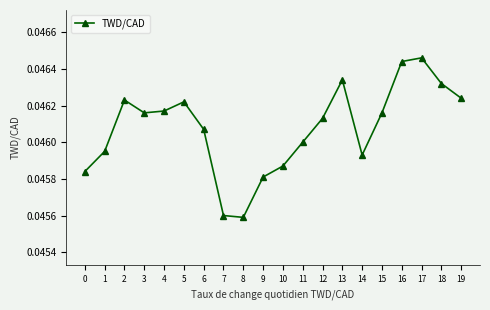

How many lines are shown in the chart?

1